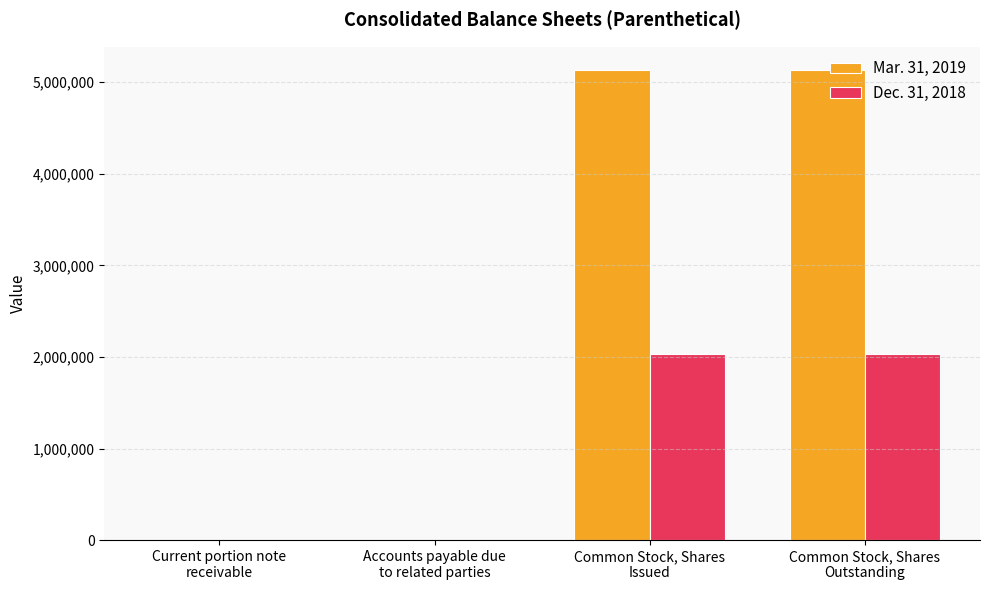

Which series has the largest total across all categories?

Mar. 31, 2019